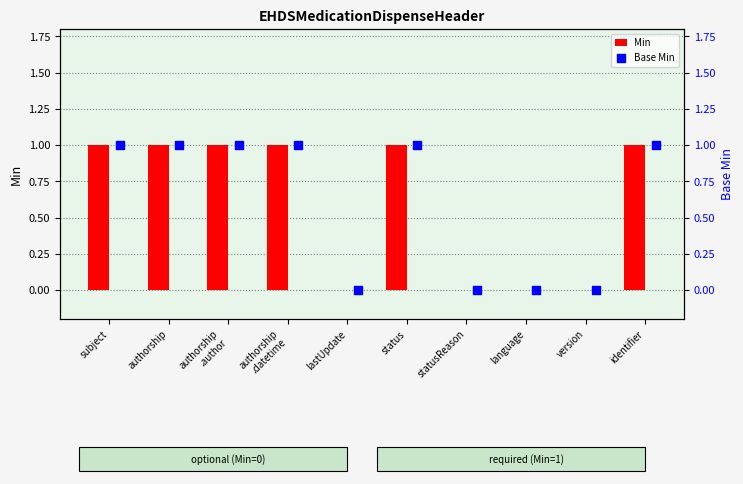

At how many categories does at least one series exceed 0?

6